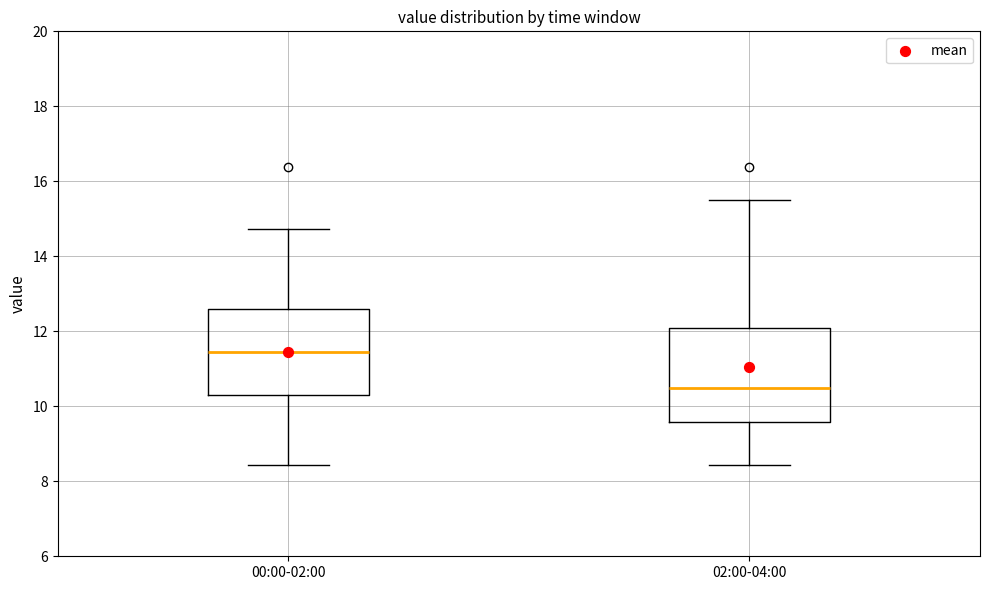

Where is the upper edge of the box for 02:00-04:00 on the y-axis? The values are not printed on the chart, so give them approximately, as read against the axis.

12.0